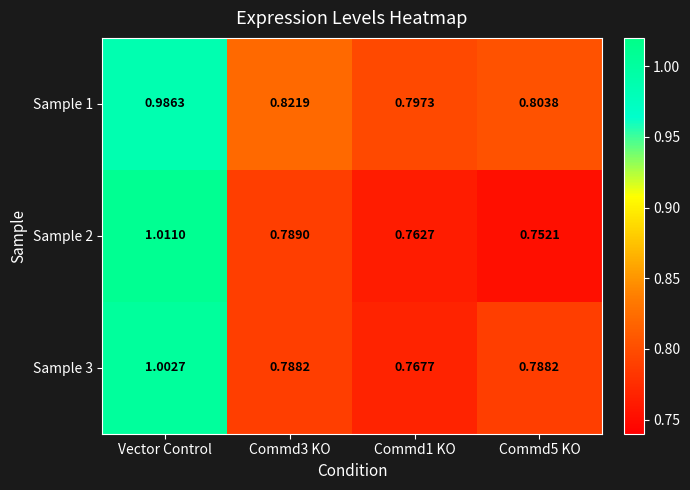

Rank the series by their maximum value, from lowest to highest.

Sample 1, Sample 3, Sample 2